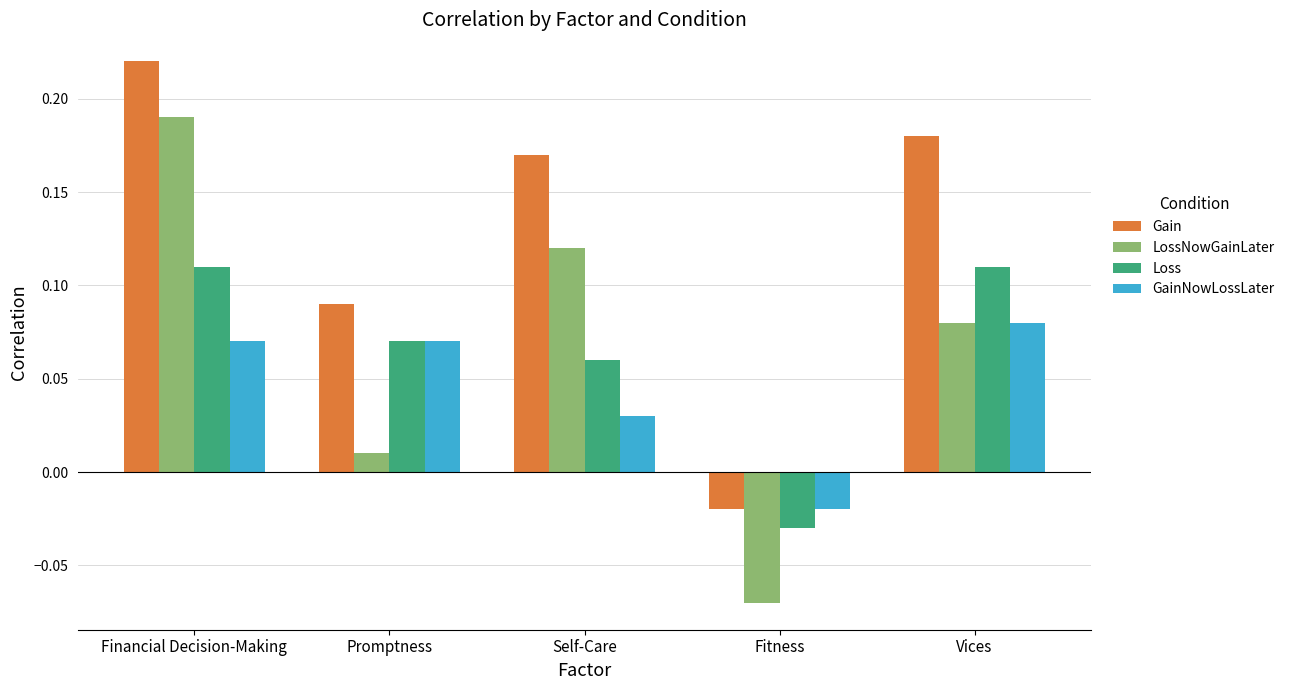

Which category has the highest value in the LossNowGainLater series?

Financial Decision-Making